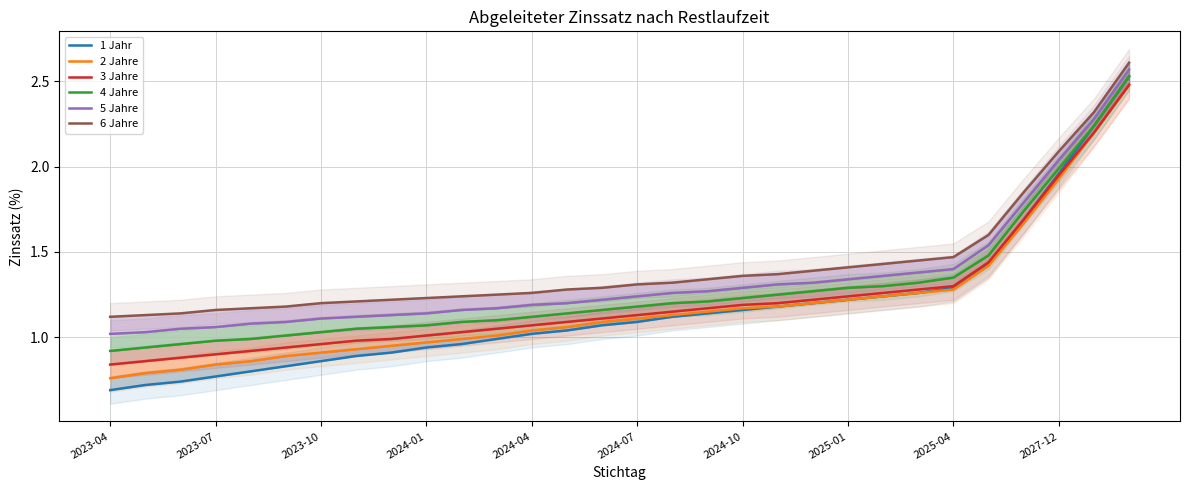

What are all the series names shown in the legend?

1 Jahr, 2 Jahre, 3 Jahre, 4 Jahre, 5 Jahre, 6 Jahre